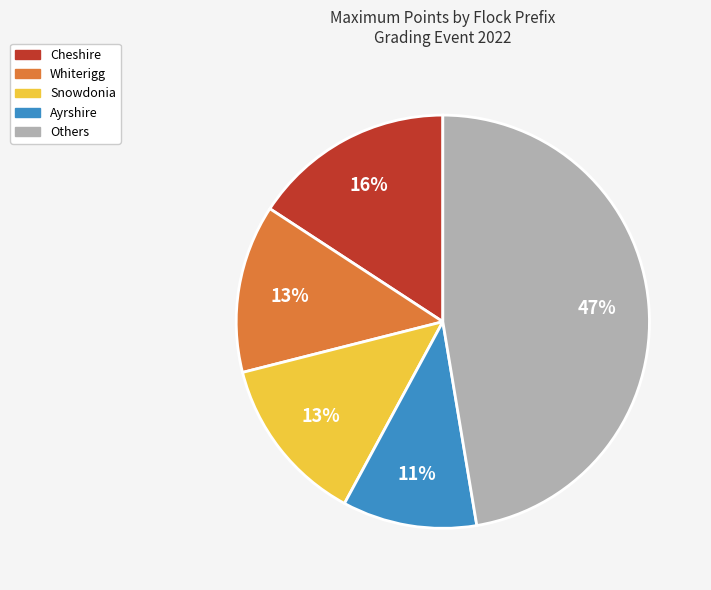

Is there any slice that represents more than half of the pie?

No